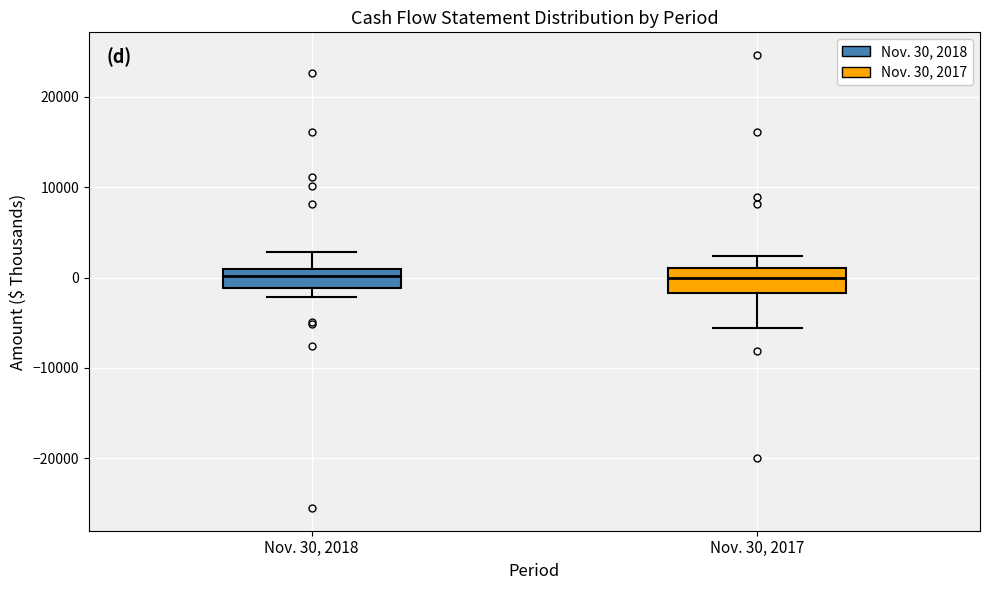

Reading left to right, transcribe this box plot: for each box, give where its median line is, the range the box spans, and where its two whiskers end, as read against the y-axis. The values are not printed on the chart, so give them approximately, as read against the axis.

Nov. 30, 2018: median 0, box -1000 to 1000, whiskers -2000 to 3000
Nov. 30, 2017: median 0, box -2000 to 1000, whiskers -6000 to 2000